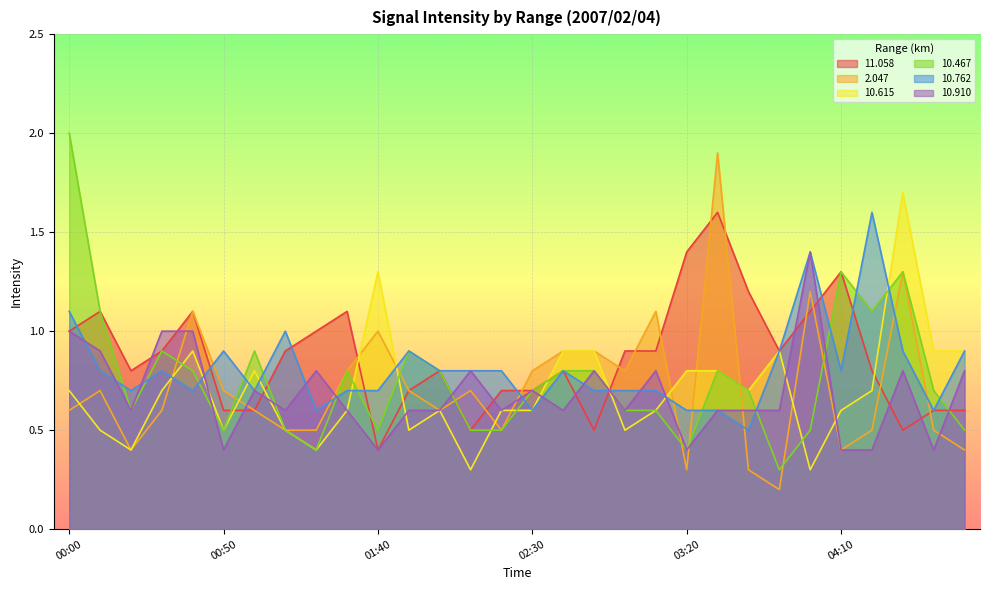

The  11.058 series shows 0.3 at 00:00. True or false?

False